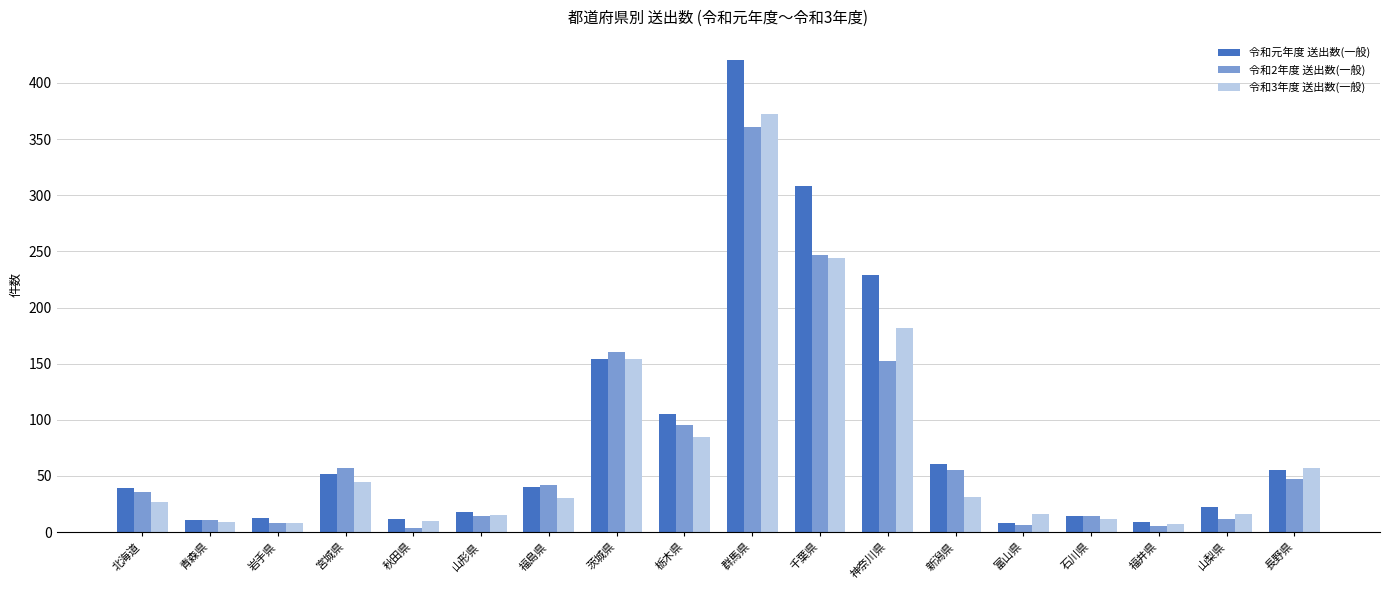

How many groups of bars are there?

18